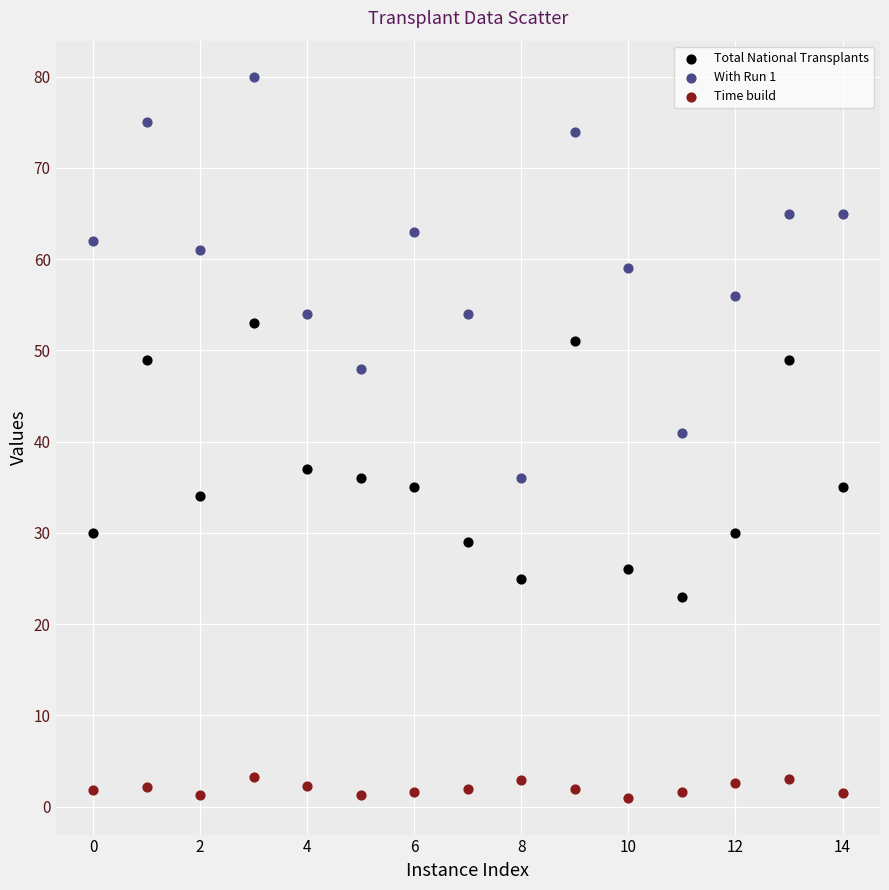

Which series reaches the minimum Y coordinate?

Time build